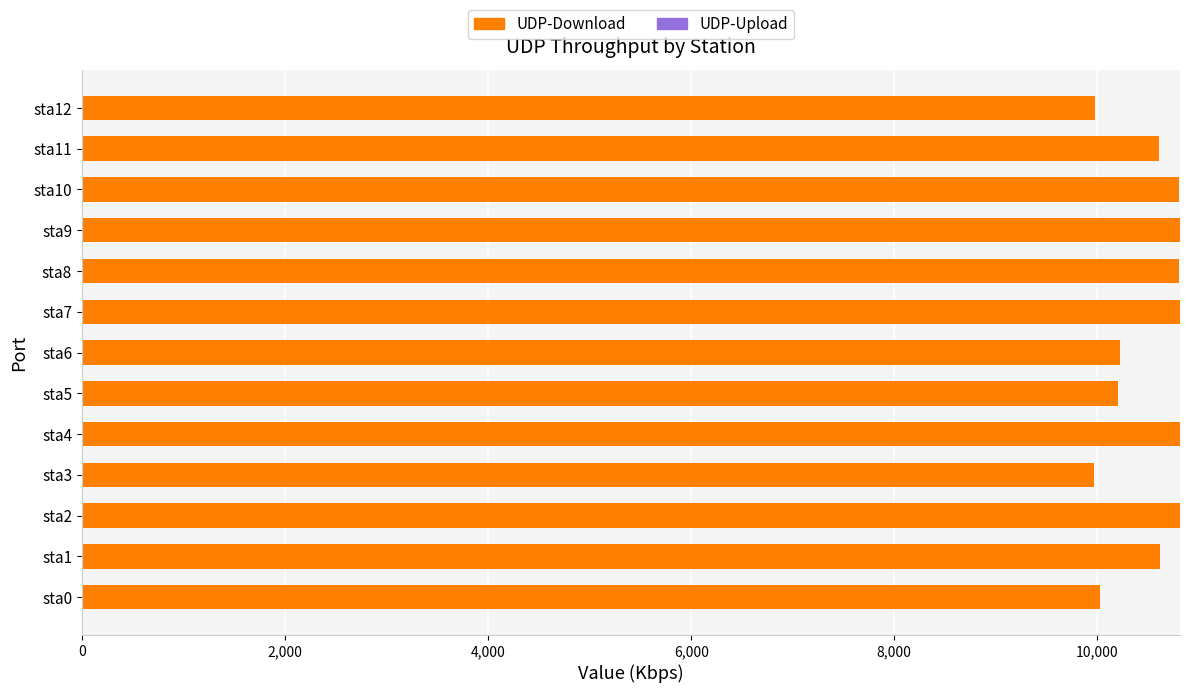

What is the minimum value shown in the chart?

9965.4